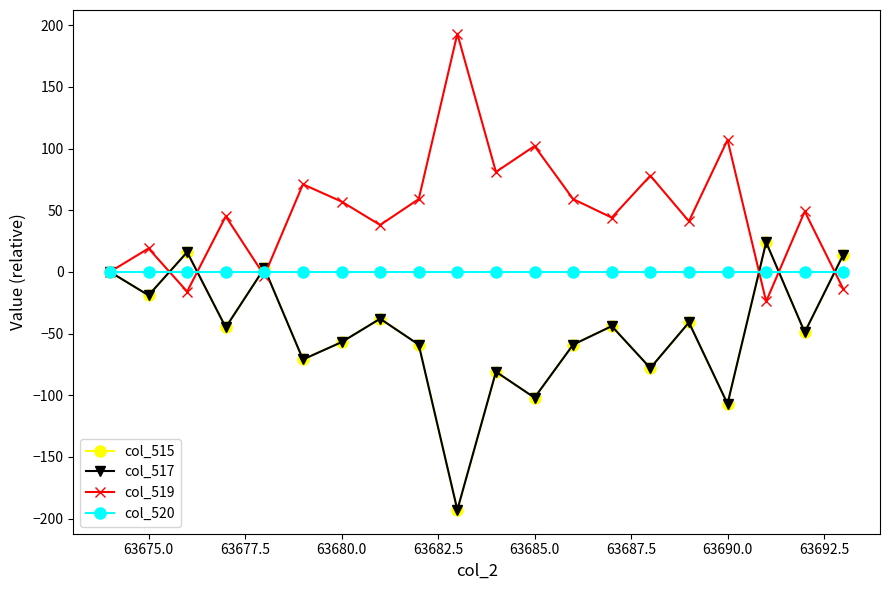

Is this an area chart (filled region under the line)?

No